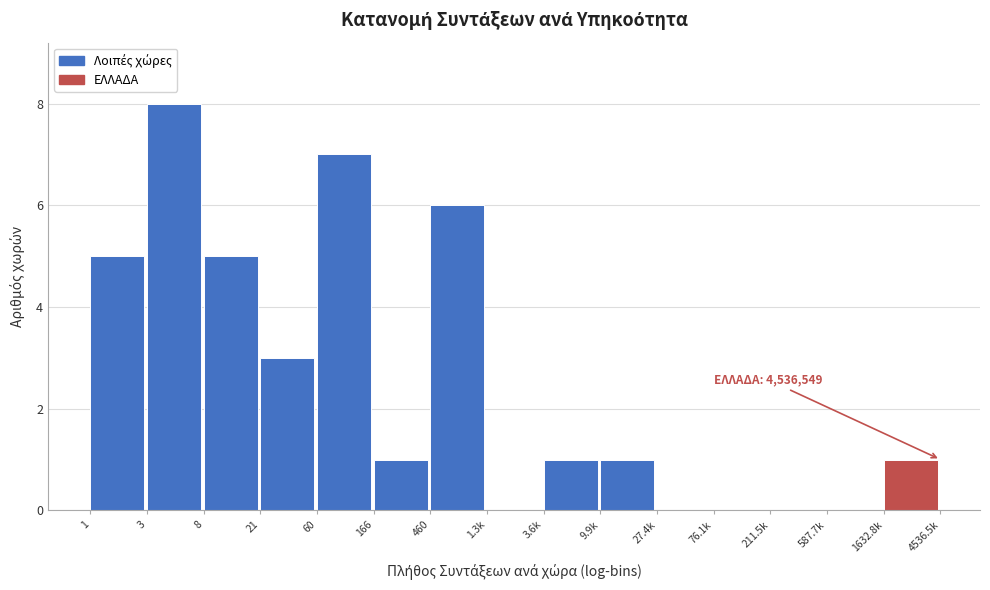

Reading left to right, what are all the values shown in this chart?

1=5	3=8	8=5	21=3	60=7	166=1	460=6	1.3k=0	3.6k=1	9.9k=1	27.4k=0	76.1k=0	211.5k=0	587.7k=0	1632.8k=1